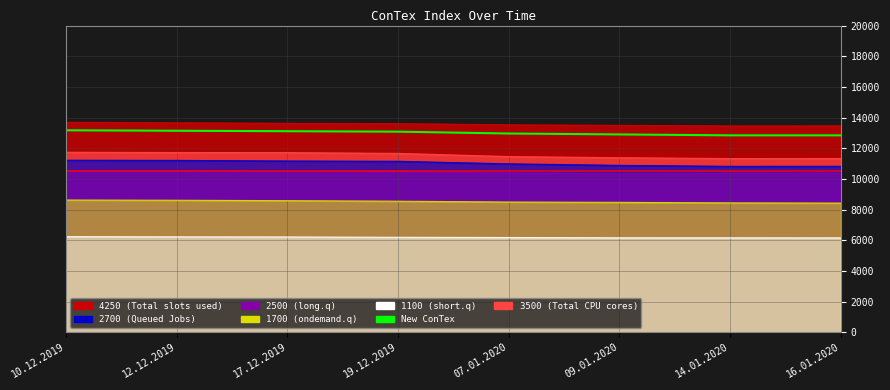

Where does the data first go above 13080?

10.12.2019